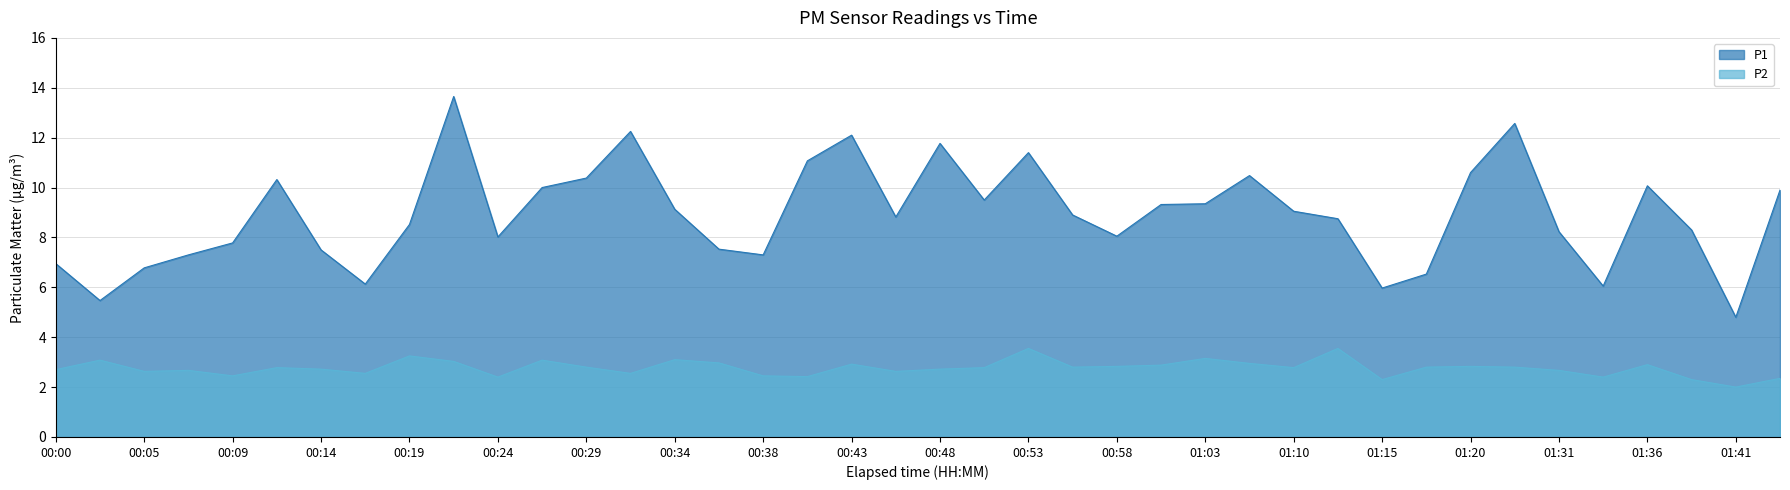

What is the difference between the maximum and second lowest values in the P1 series?

8.2